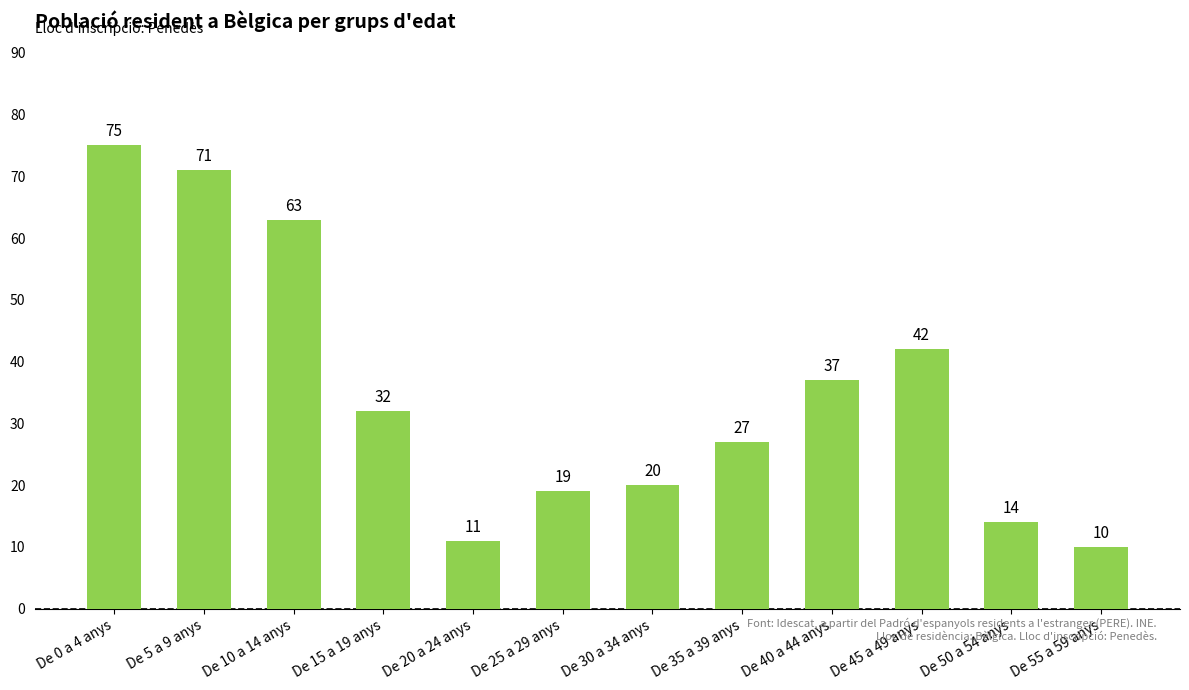

Reading left to right, transcribe all the data shown in this chart.

75	71	63	32	11	19	20	27	37	42	14	10